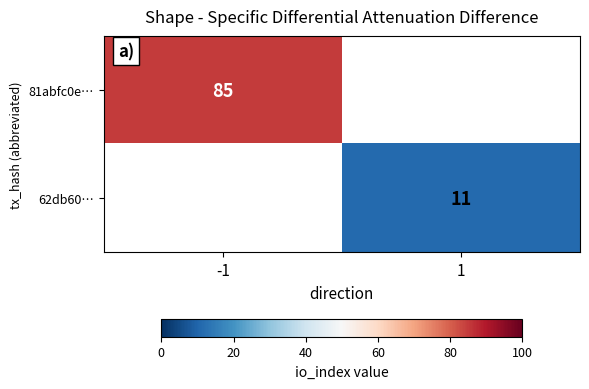

Is the value of 62db60… at 1 greater than the value of 81abfc0e… at -1?

No